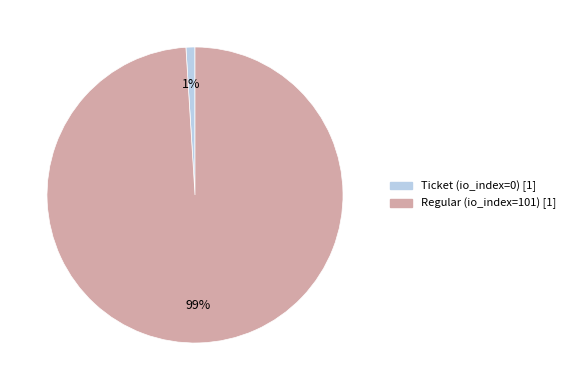

Rank the categories by value from highest to lowest.

Regular (io_index=101), Ticket (io_index=0)